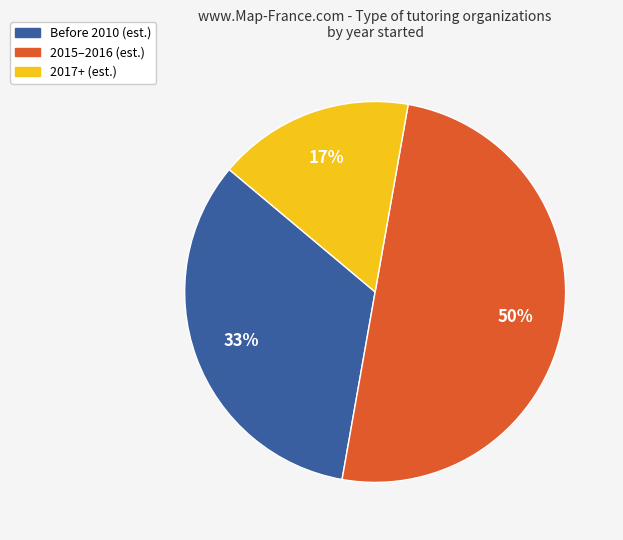

To the nearest percent, what is the average slice percentage?

33%